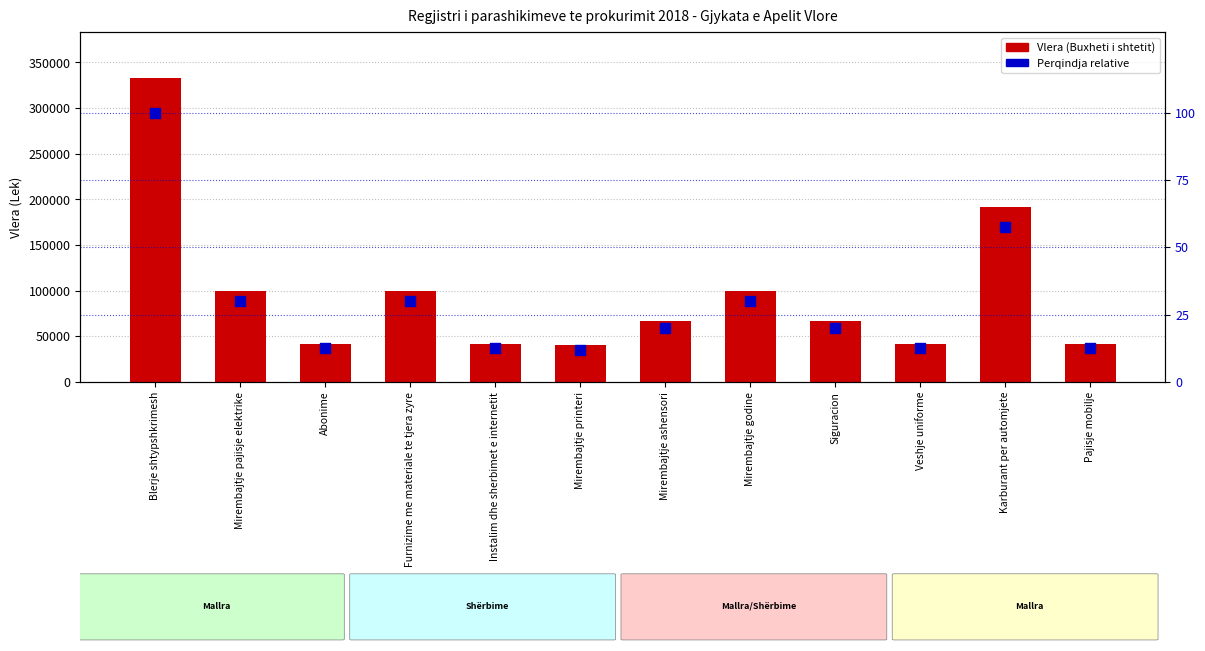

At how many categories does at least one series exceed 18796?

12